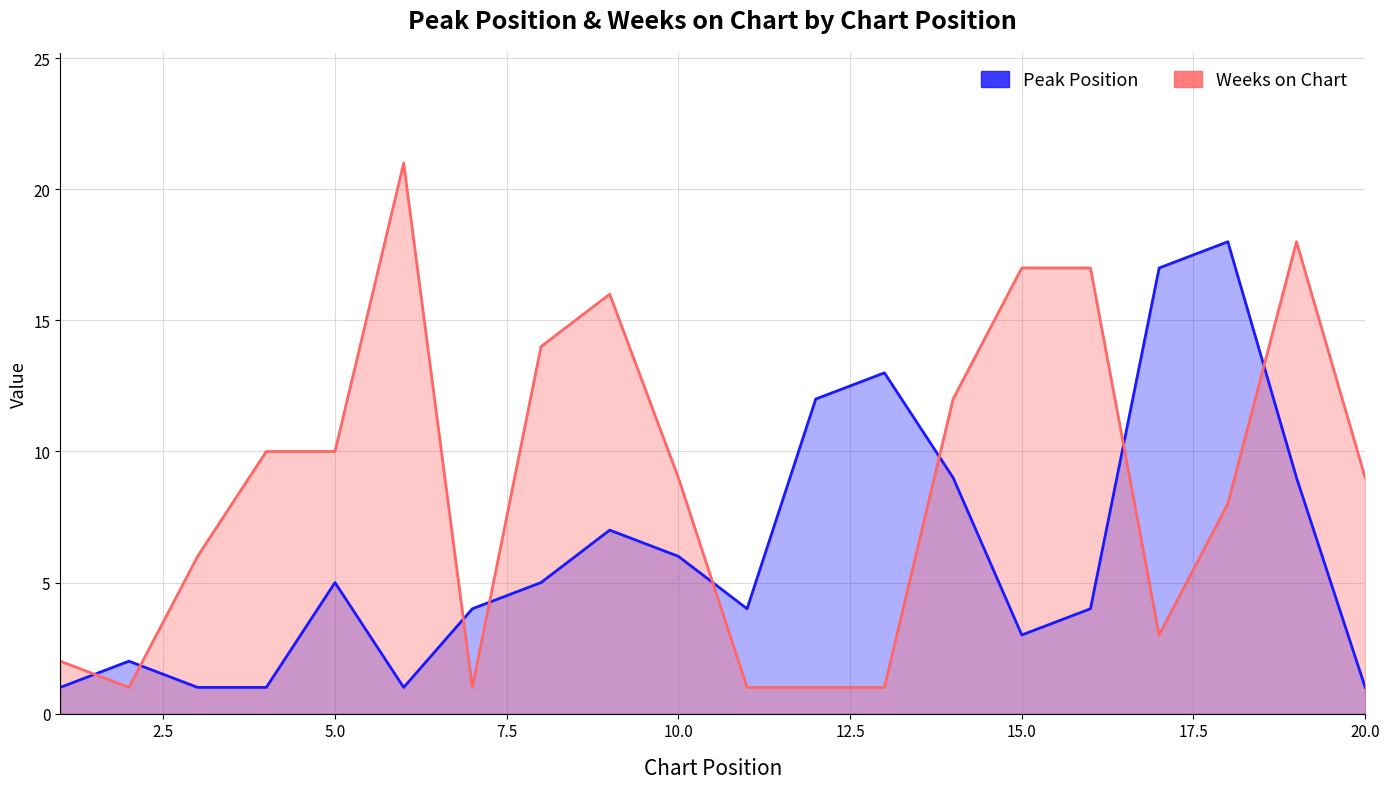

How many times do Peak Position and Weeks on Chart cross each other?

8